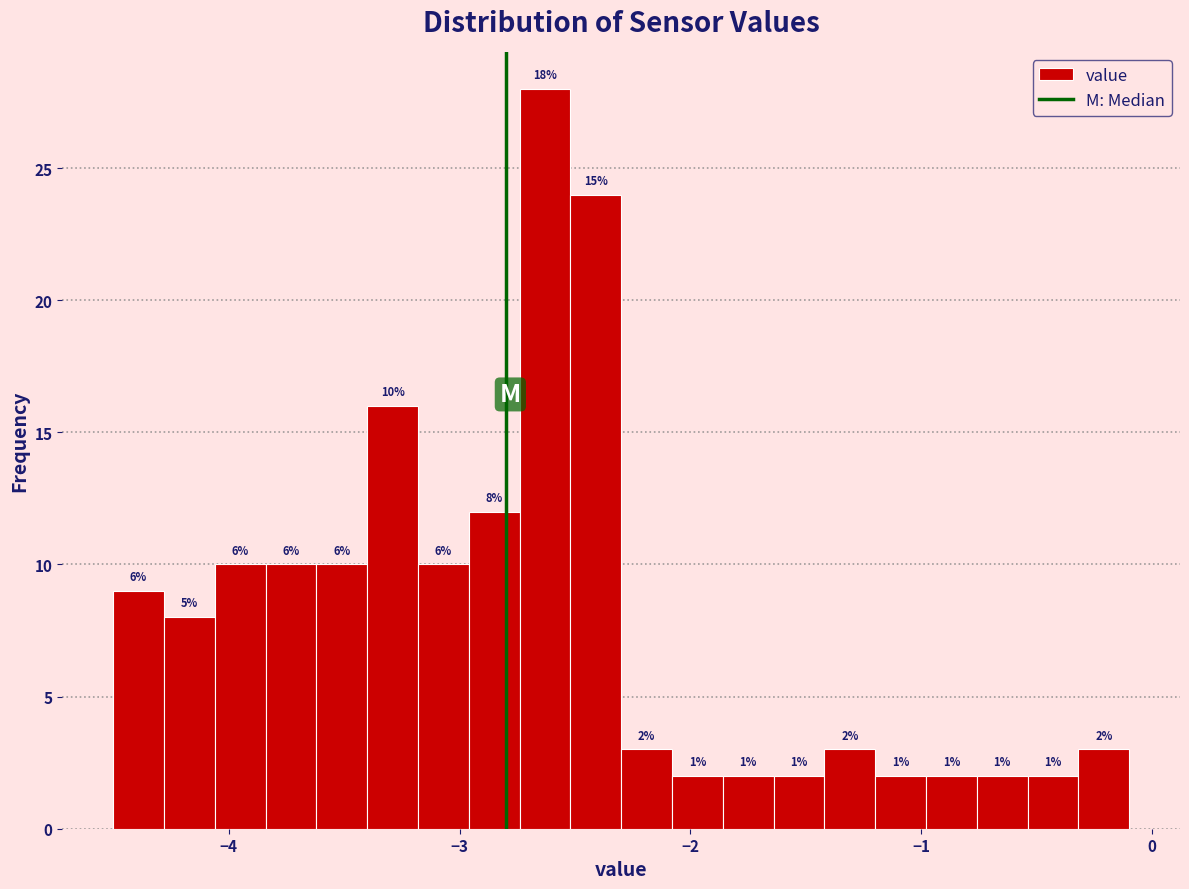

Around what value on the x-axis is the tallest bar? Give the approximate position of its centre, as read against the axis.

-2.6